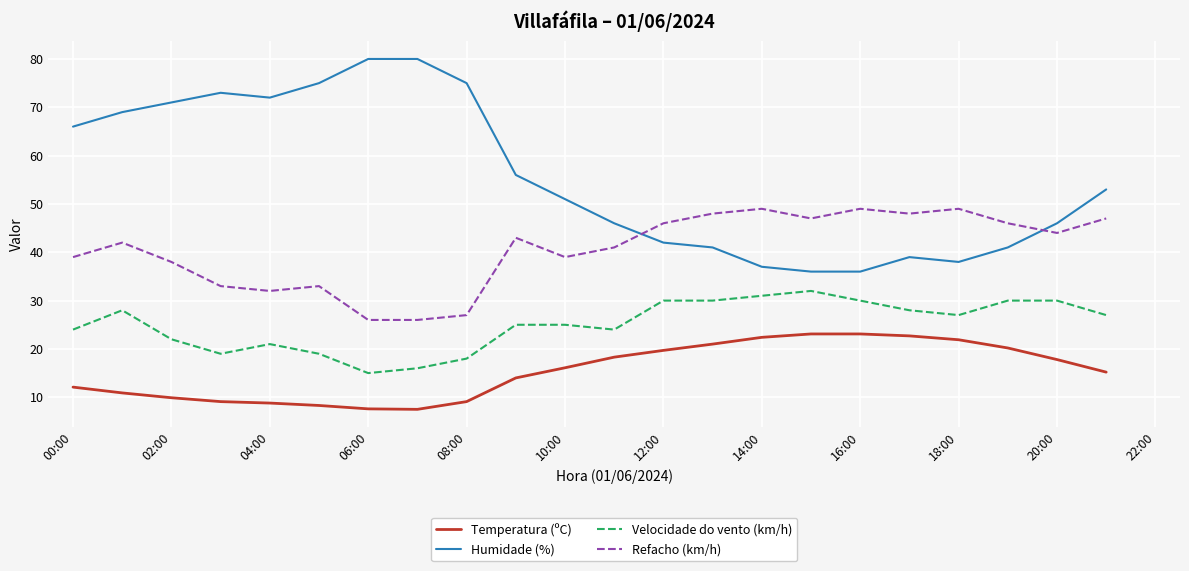

How many lines are shown in the chart?

4